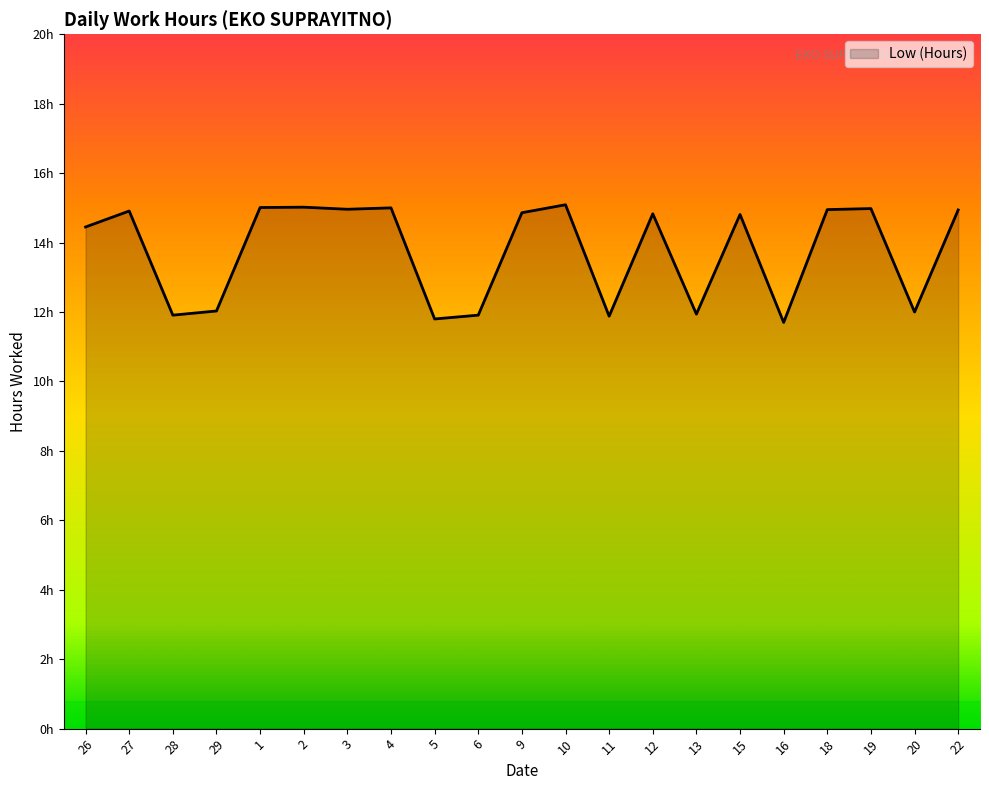

What is the greatest value displayed?

15.1